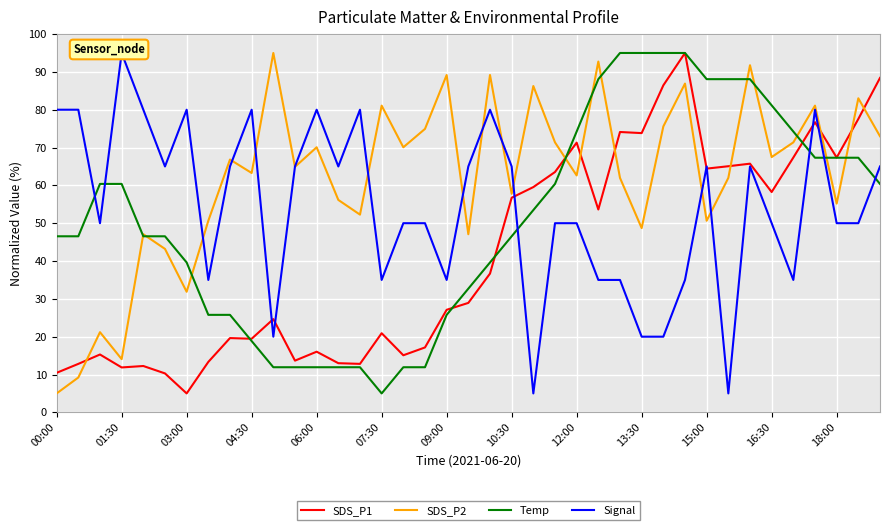

True or false: SDS_P1 has a value of 23.8 at 18:00.

False